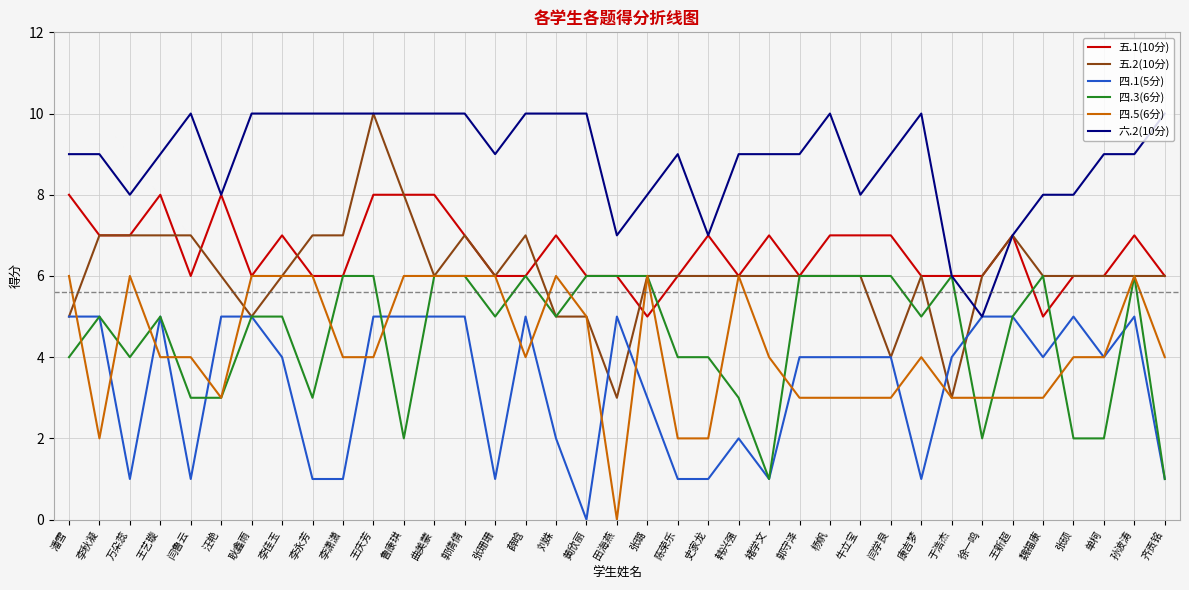

True or false: 四.5(6分) has a value of 6 at 李永芳.

True